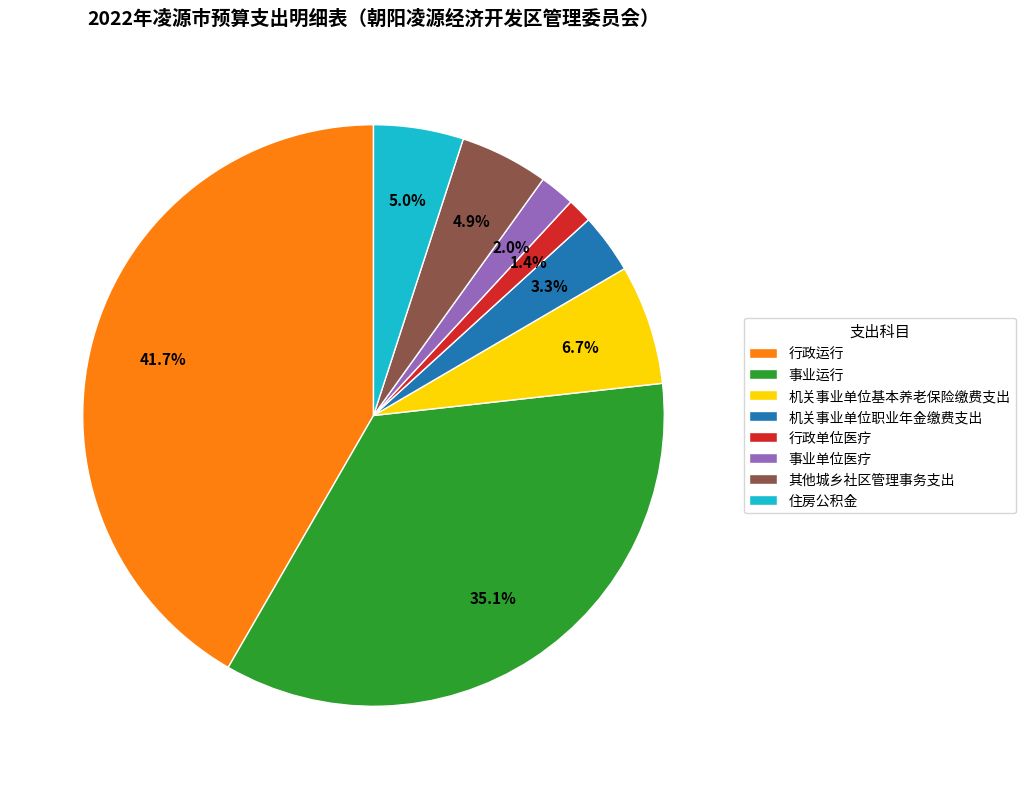

Approximately how many times larger is the value at 行政运行 compared to 事业运行?

1.2